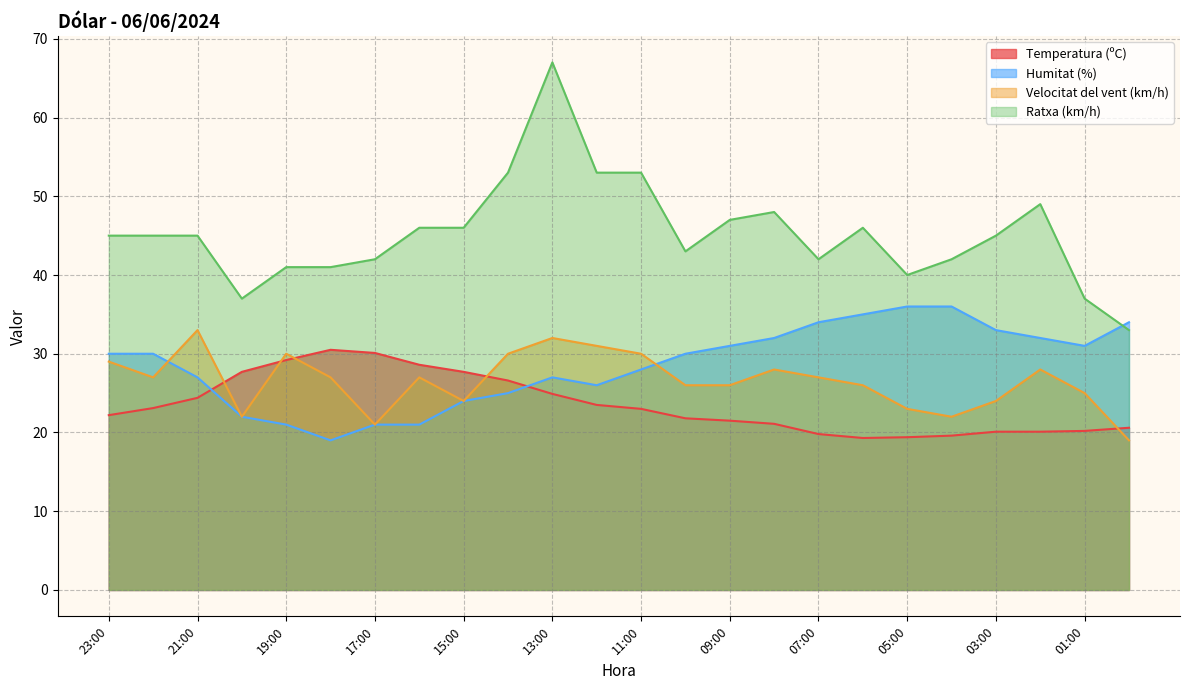

True or false: Ratxa (km/h) has a value of 37.0 at 01:00.

True